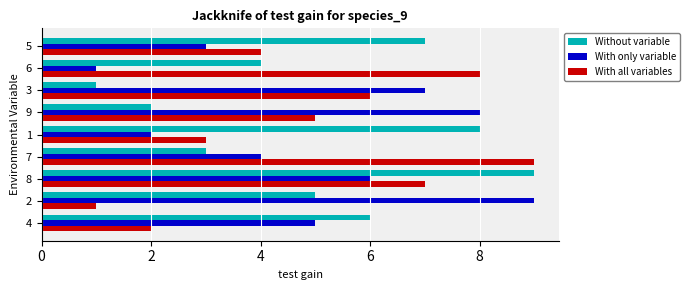

What is the maximum value shown in the chart?

9